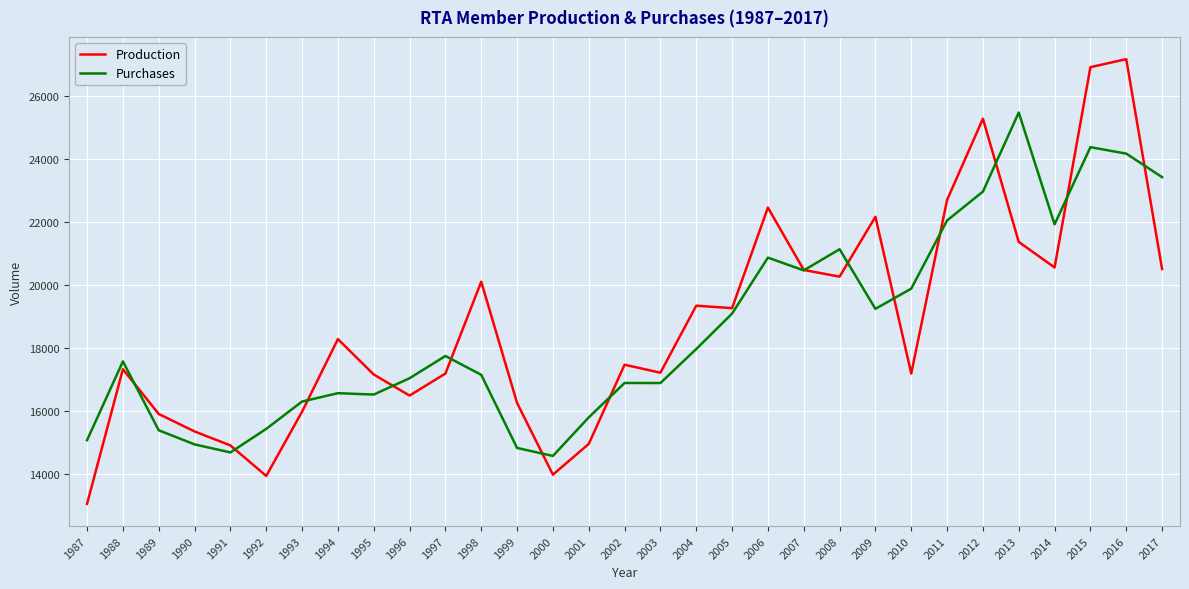

Which series has the widest spread of values?

Production